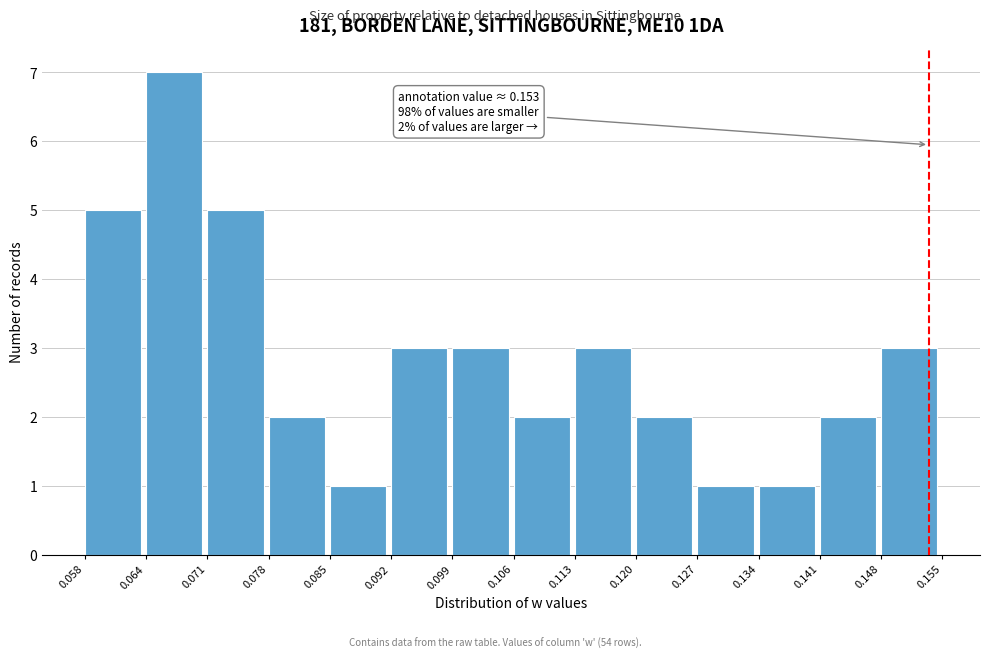

Over which range of the x-axis is the bar tallest?

0.064 to 0.071